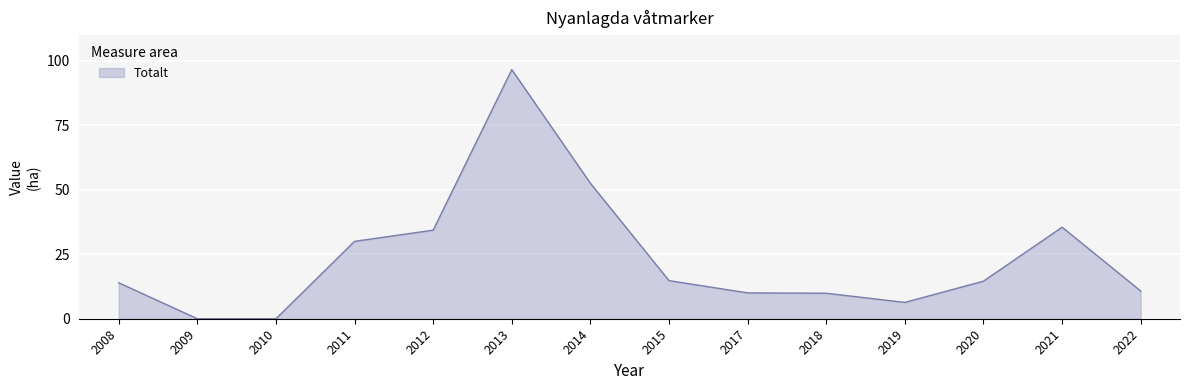

Count the number of data series in this chart.

1